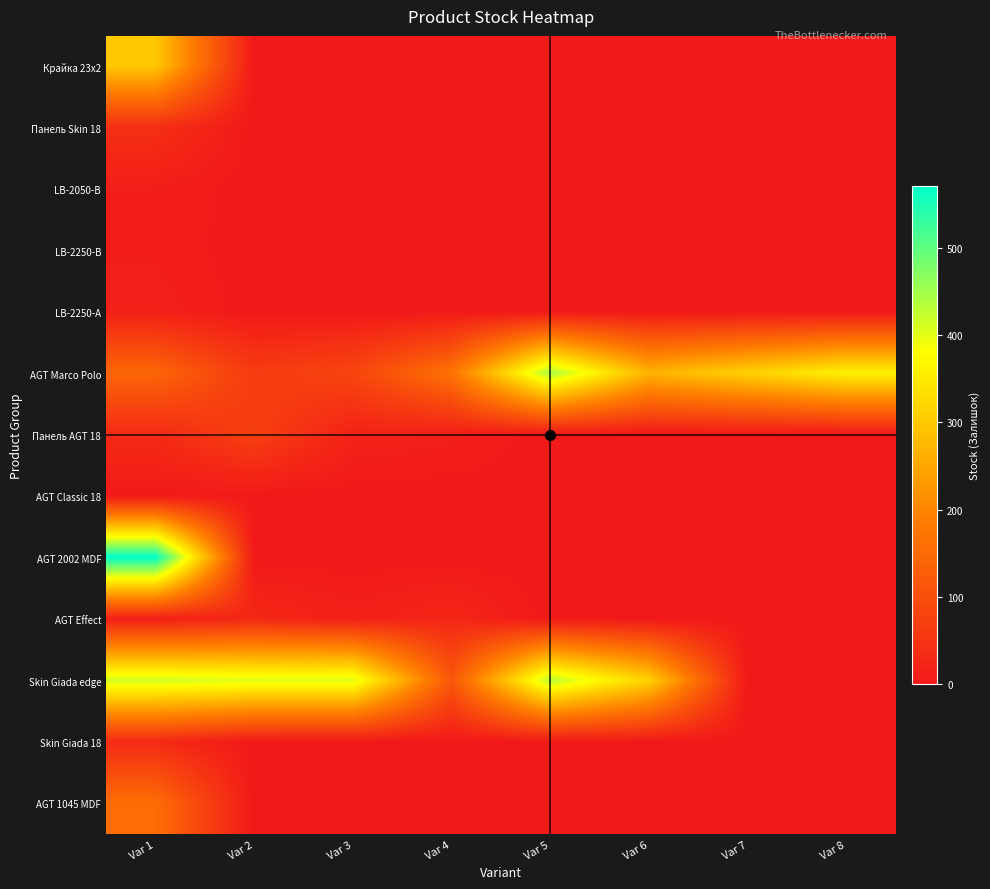

At which label does AGT Marco Polo first exceed 268?

Var 5